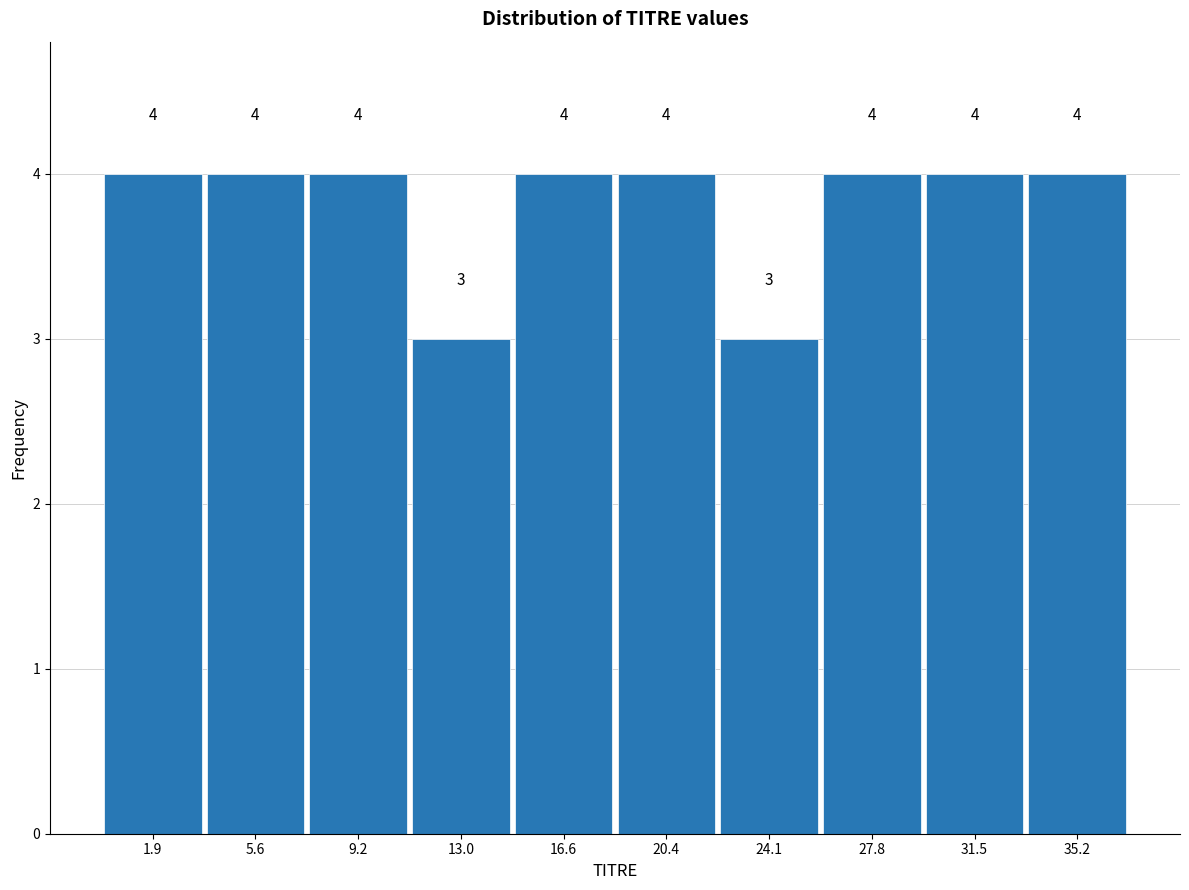

Reading left to right, list every bar in this chart as the range it spans on the x-axis followed by its height. The bar edges are not printed on the chart, so give them approximately, as read against the axis.

0.0 to 3.7: 4
3.7 to 7.4: 4
7.4 to 11.1: 4
11.1 to 14.8: 3
14.8 to 18.5: 4
18.5 to 22.2: 4
22.2 to 25.9: 3
25.9 to 29.6: 4
29.6 to 33.3: 4
33.3 to 37.0: 4